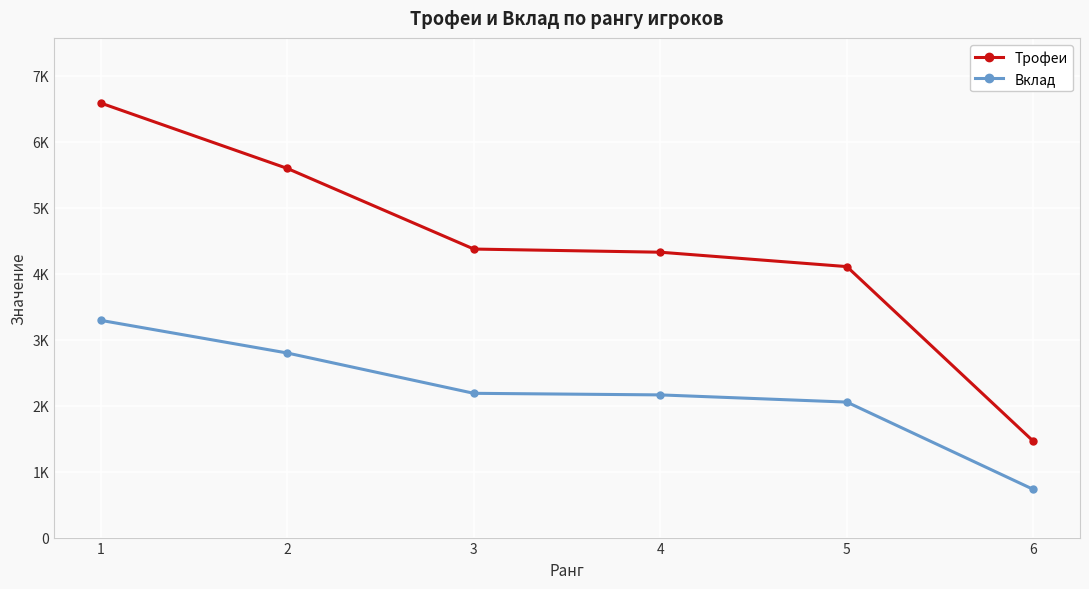

At how many categories does at least one series exceed 6204?

1